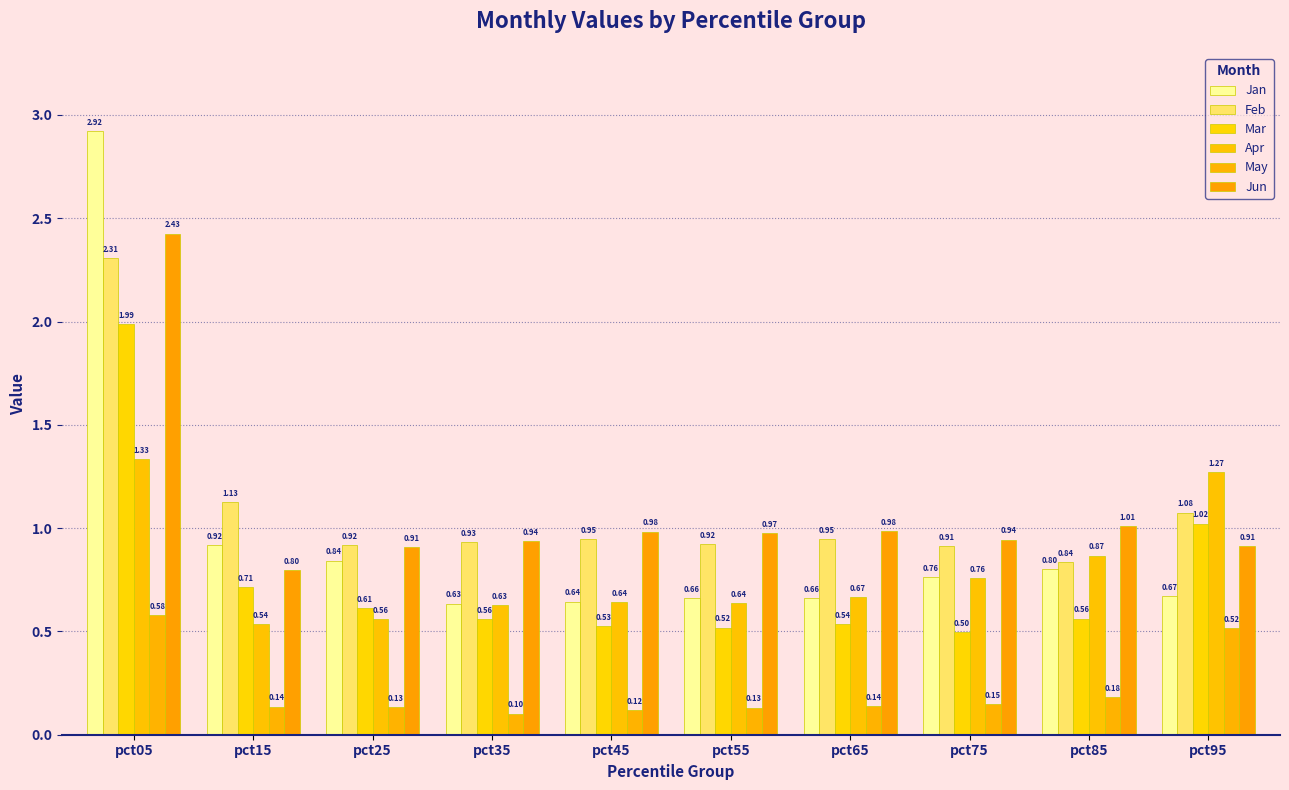

What is the maximum value for Jan?

2.9